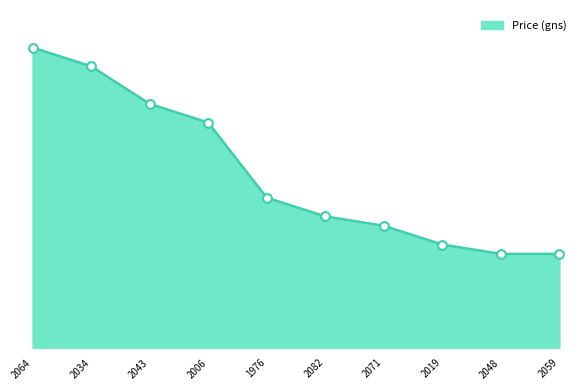

What is the ratio of the value at 2019 to the value at 2034?

0.4